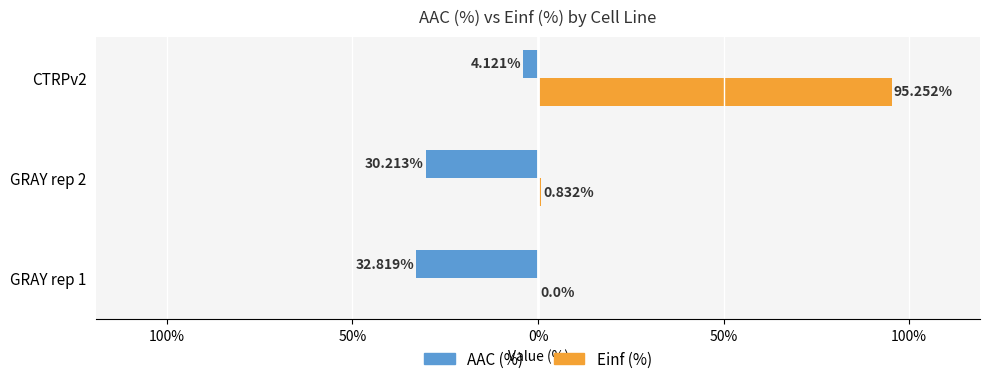

At how many categories does at least one series exceed 51?

1